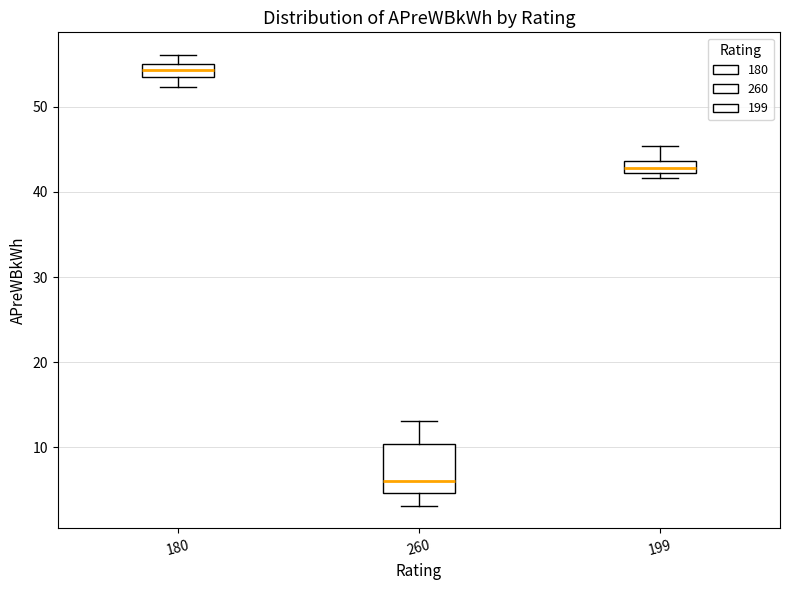

Comparing the boxes themselves (not the whiskers), which one is the tallest?

260